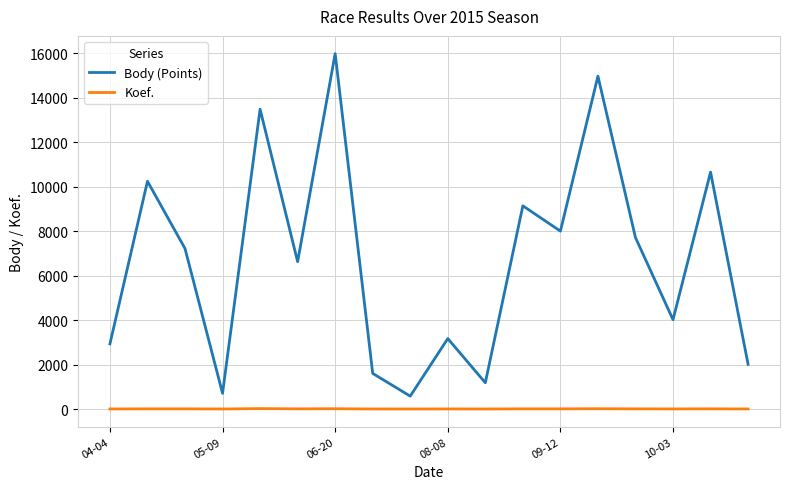

Which series has the largest range (max minus min)?

Body (Points)